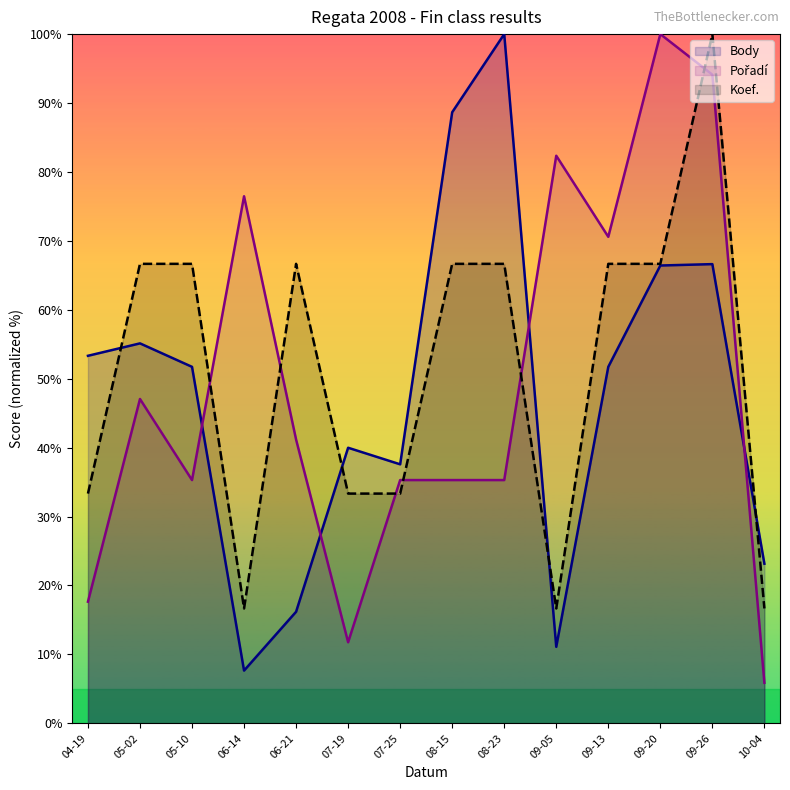

What is the label of the 11th point from the right?

06-14